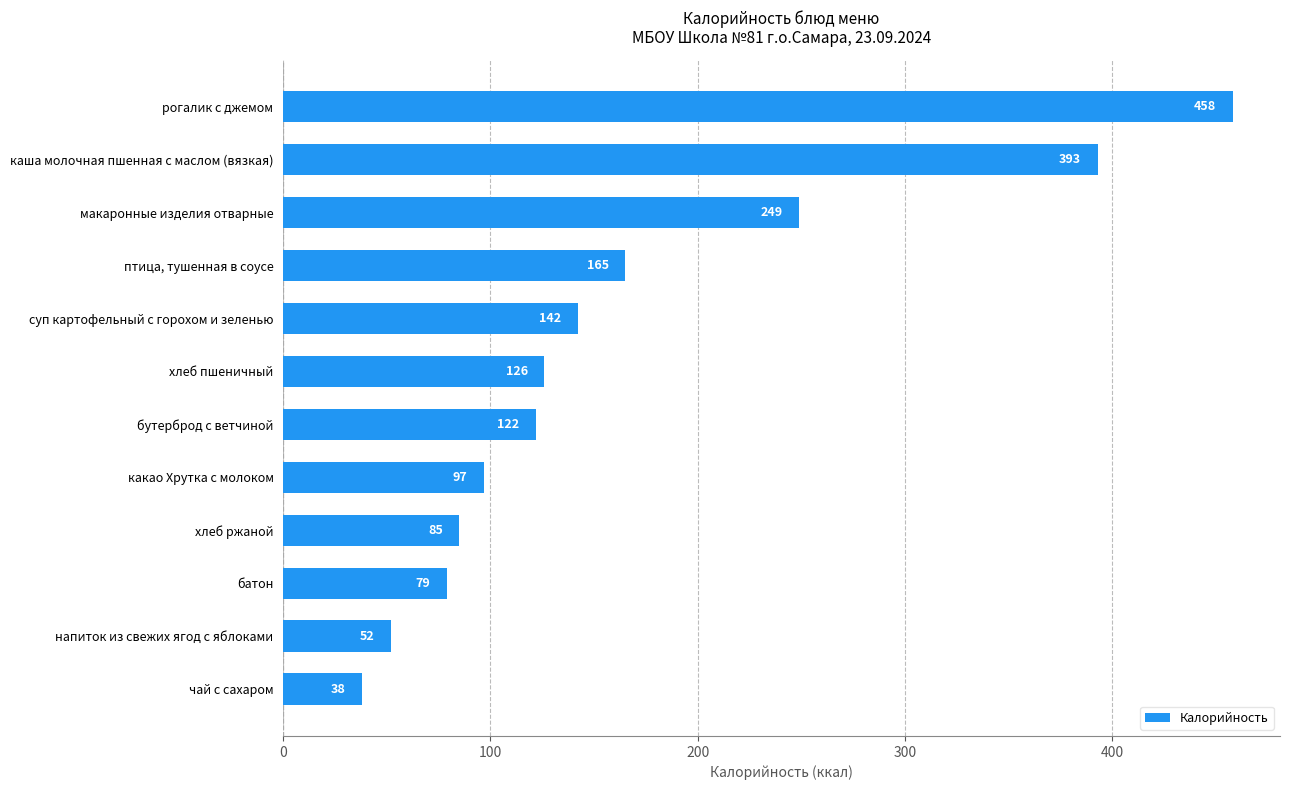

How many distinct data groups are displayed?

1